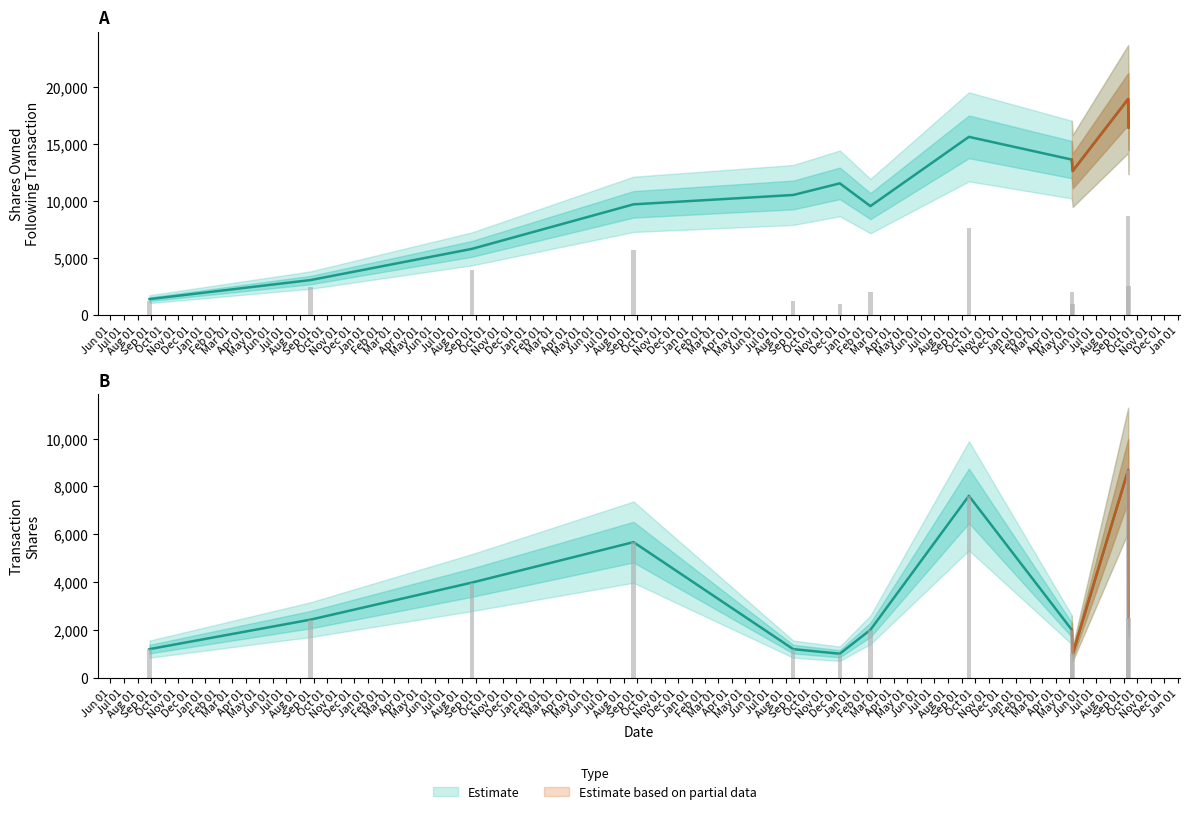

Which series changed the most between 2007-08-28 and 2012-09-17?

sharesOwnedFollowingTransaction